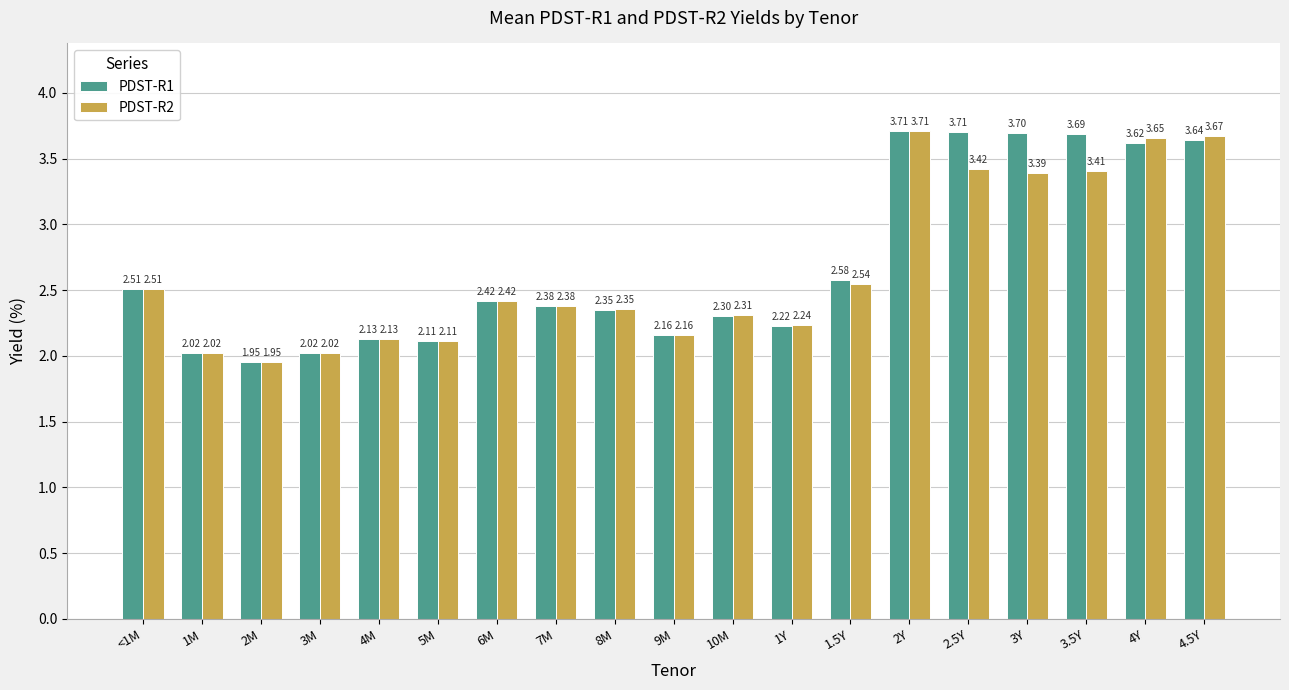

What is the sum of all PDST-R1 values?

51.2